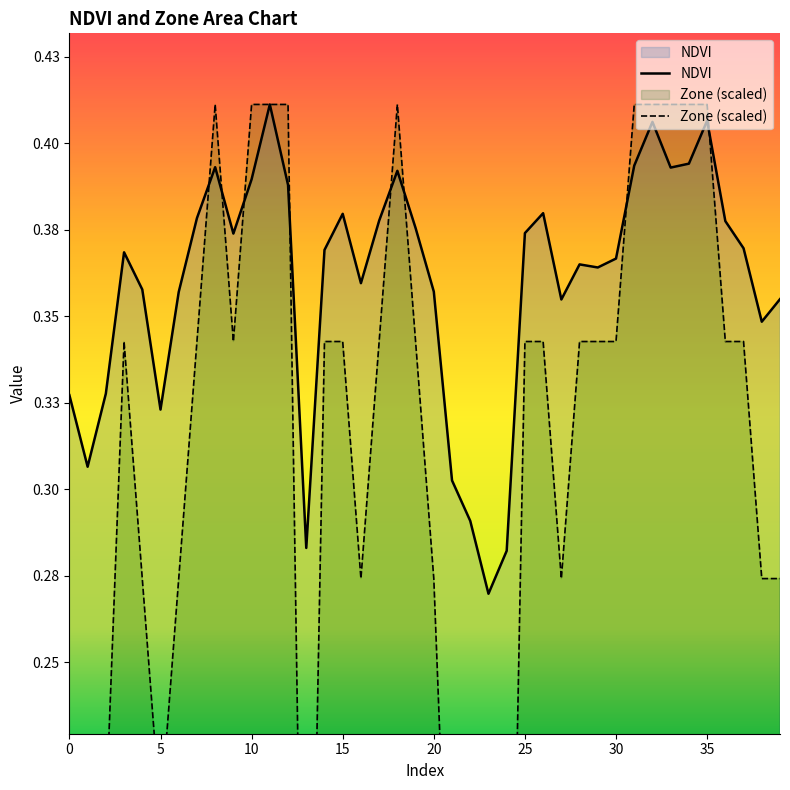

Where do NDVI and Zone first cross each other?

7 and 8